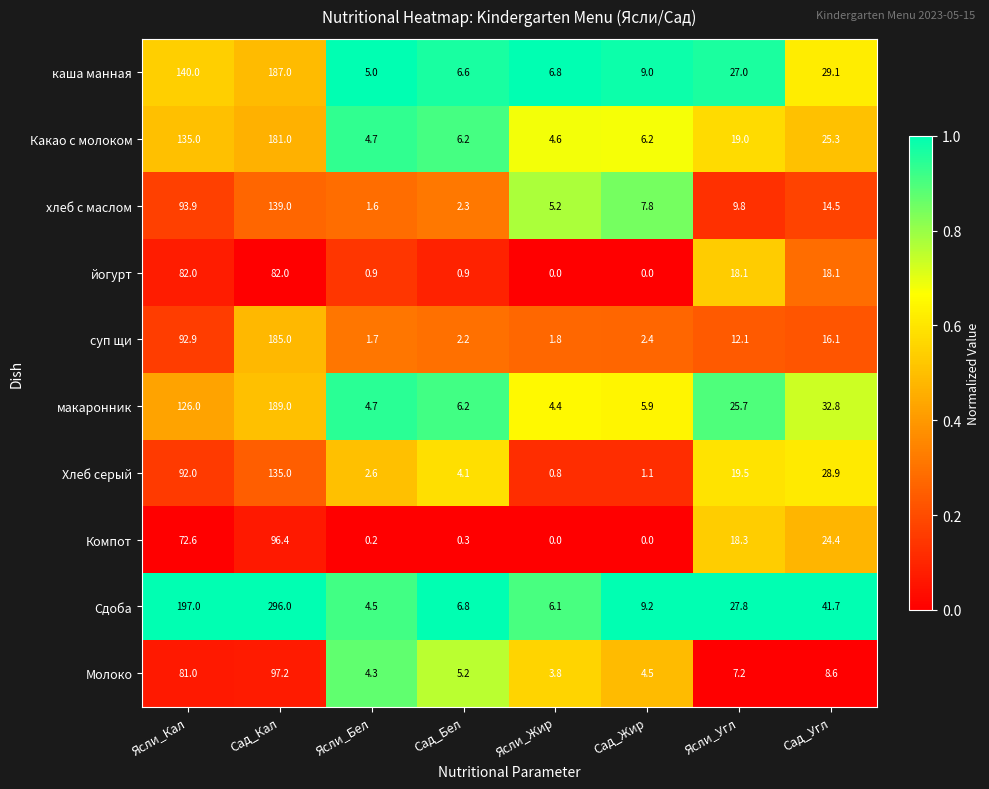

What value does the суп щи series have at Ясли_Кал?

92.9